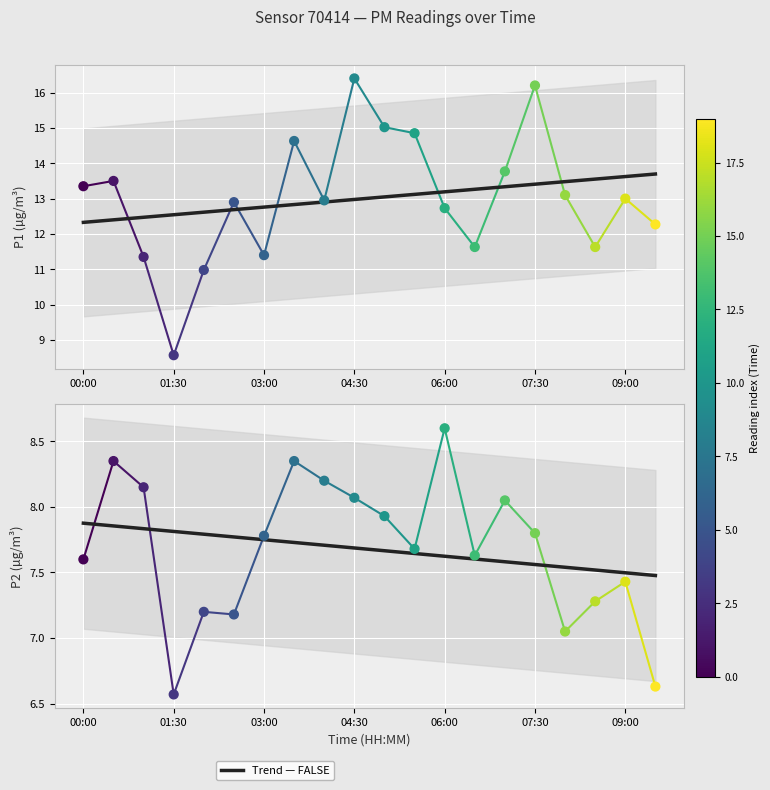

At how many categories does at least one series exceed 15?

3